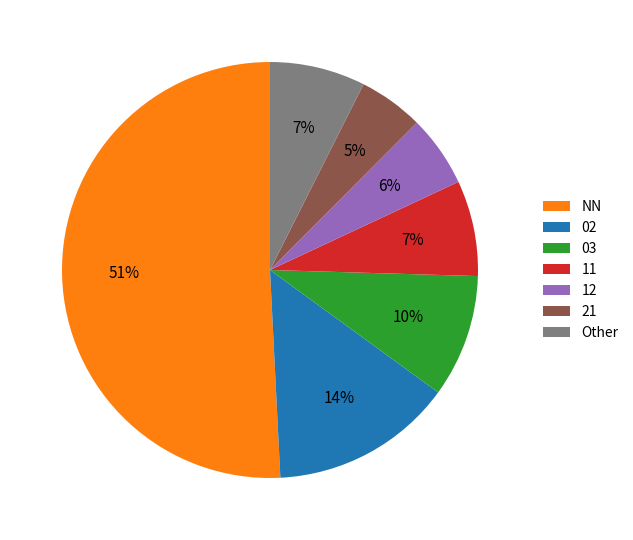

True or false: Other accounts for 7% of the total.

True